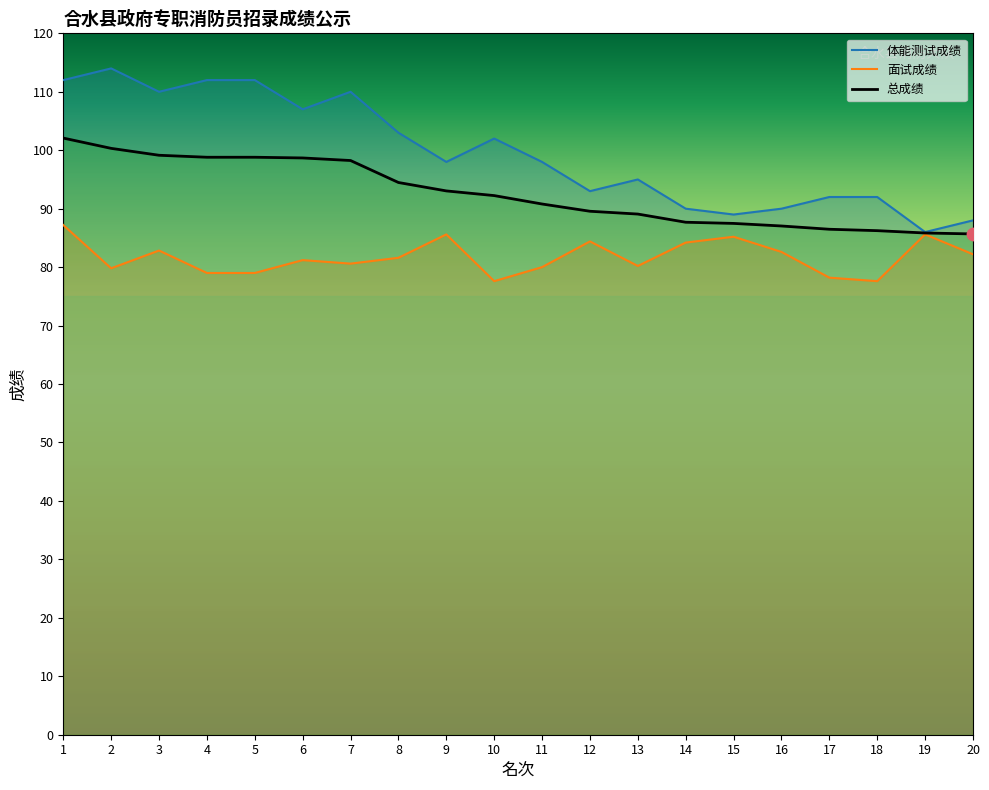

What is the total value across all series at 4?

289.8